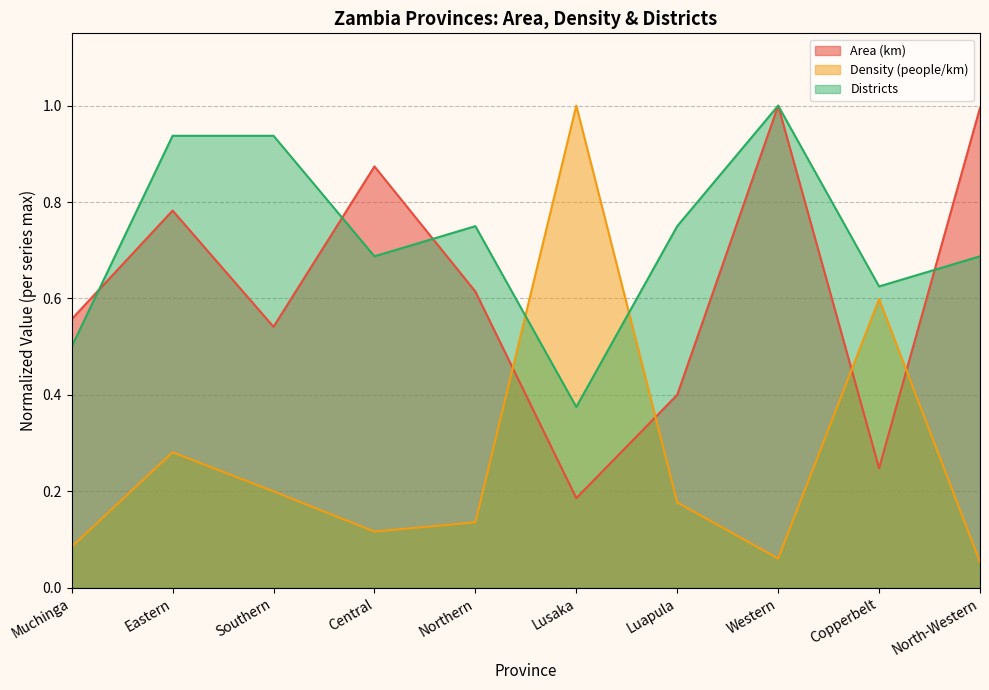

How many lines are shown in the chart?

3